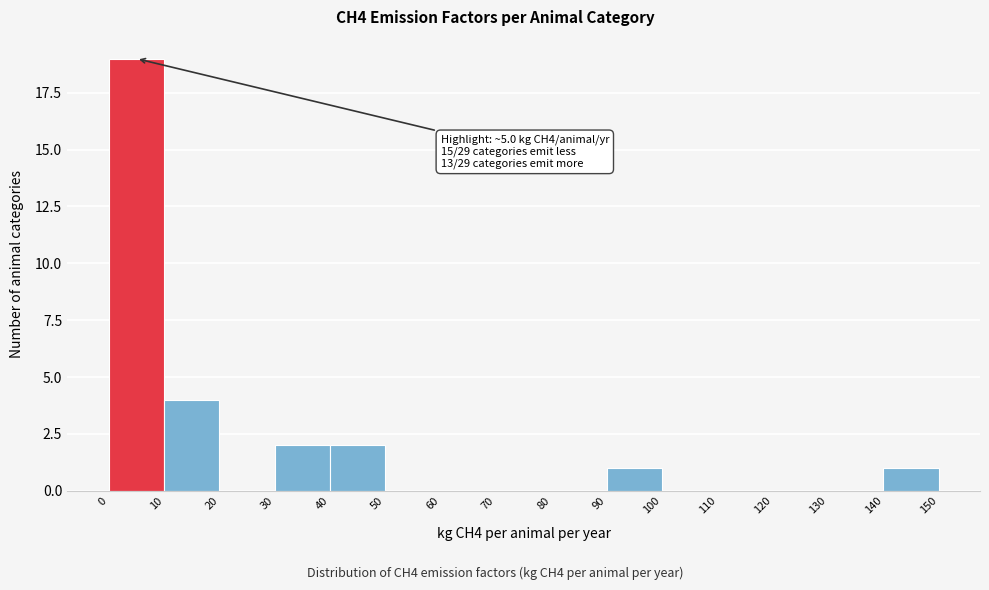

Over which range of the x-axis is the bar tallest?

0 to 10